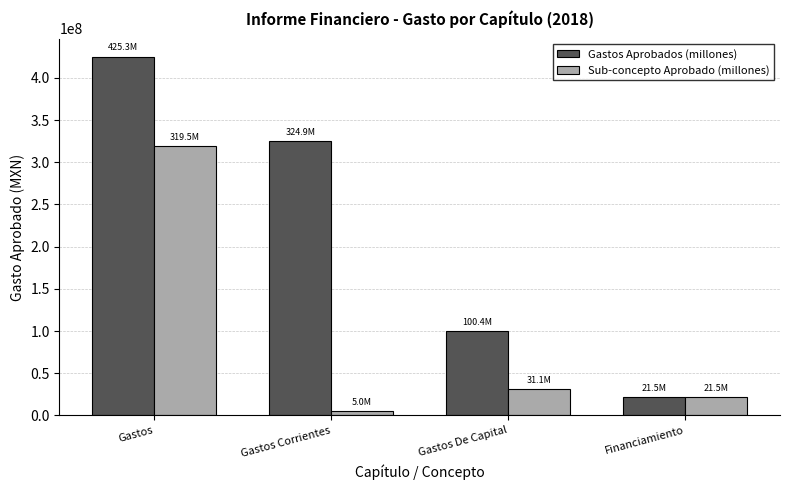

The Gastos Aprobados (millones) series shows 425261465.6 at Gastos. True or false?

True